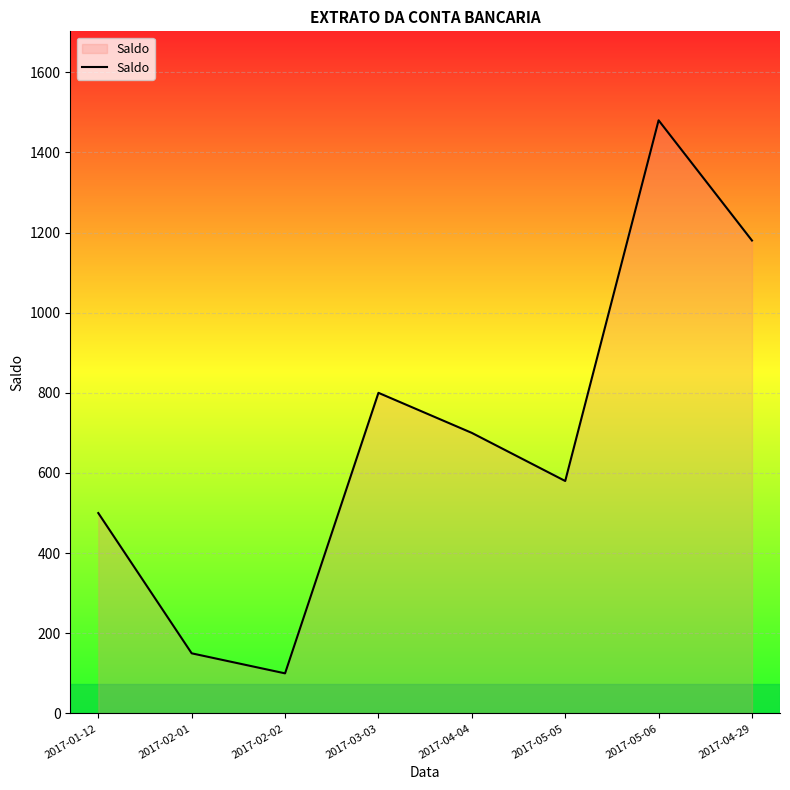

What position from the right is 2017-04-04?

4